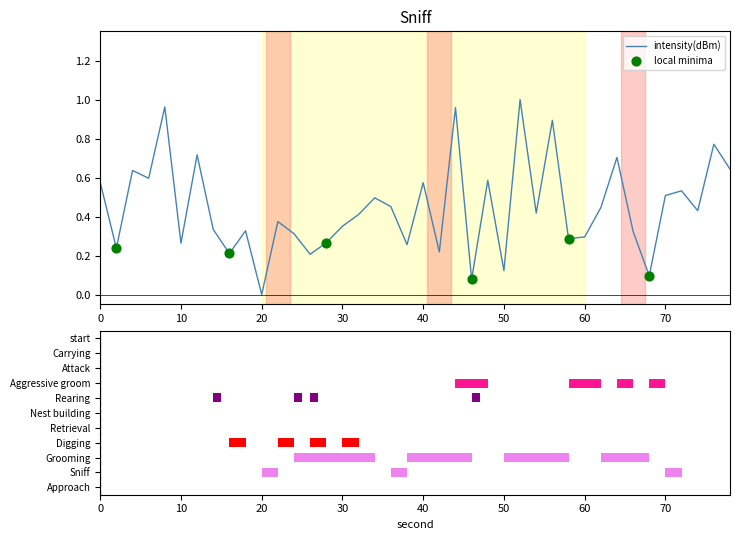

The value of intensity(dBm) at 20 is -0.5. True or false?

False